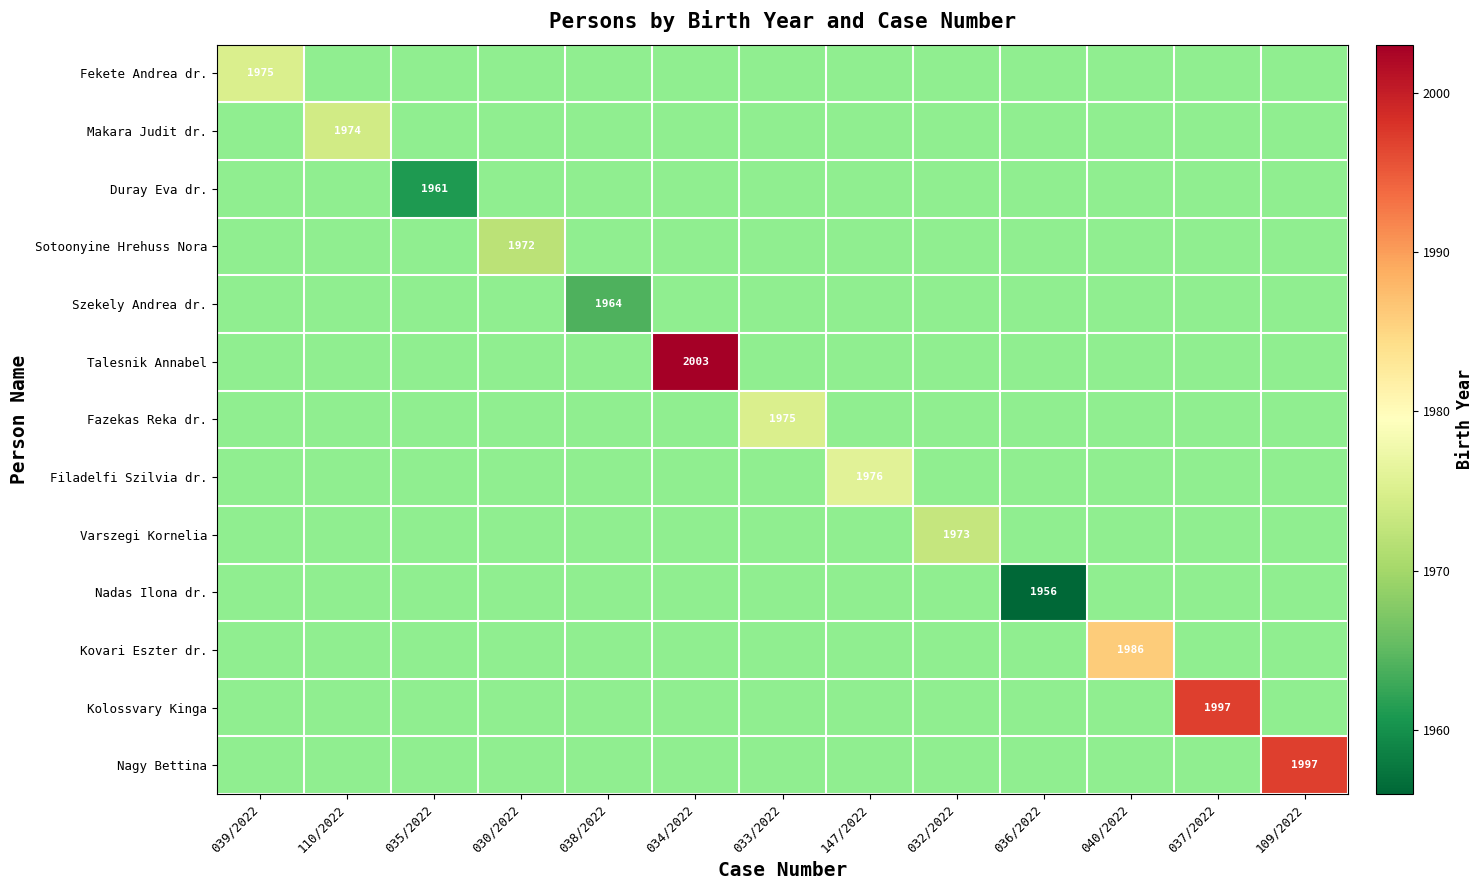

The value of Nadas Ilona dr. at 036/2022 is 1956. True or false?

True